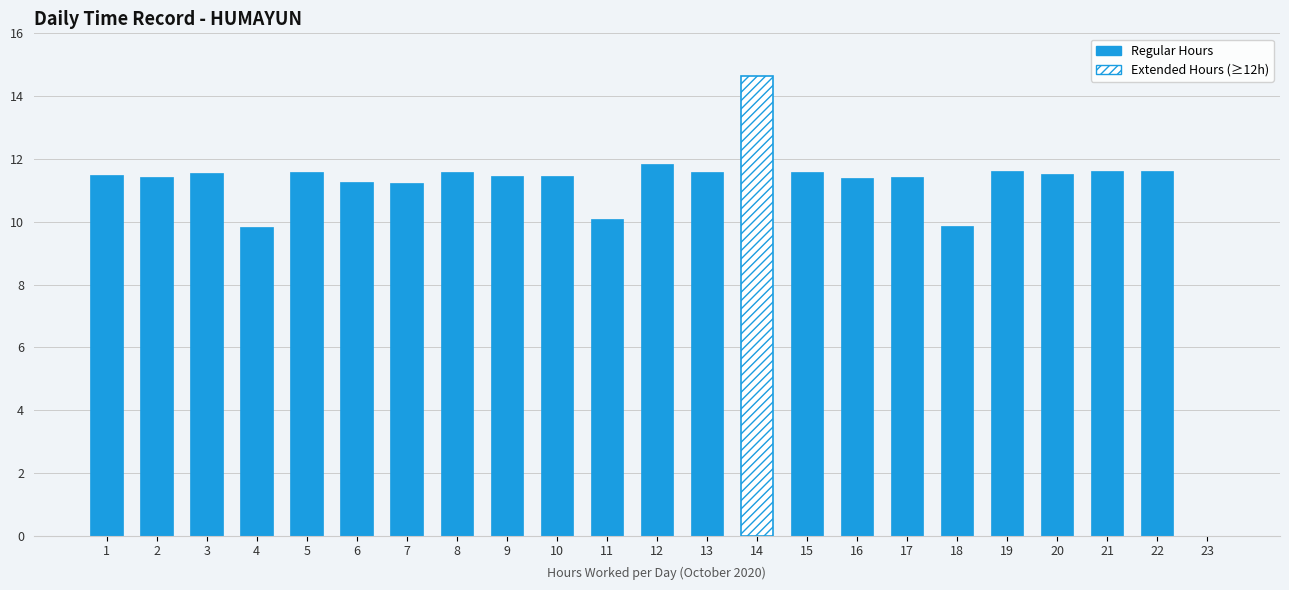

At which label does the data first exceed 11?

1